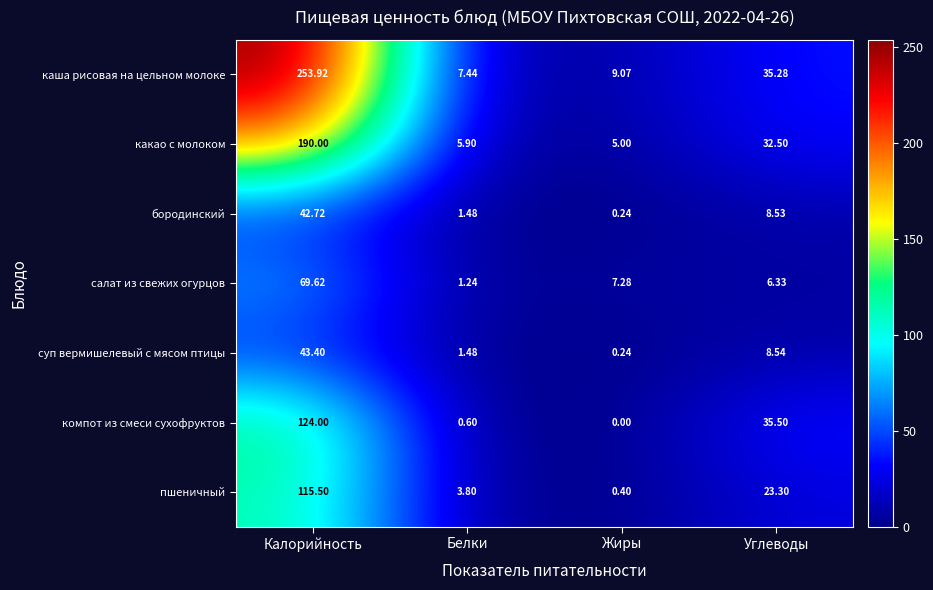

Where does the салат из свежих огурцов series first go above 7?

Калорийность